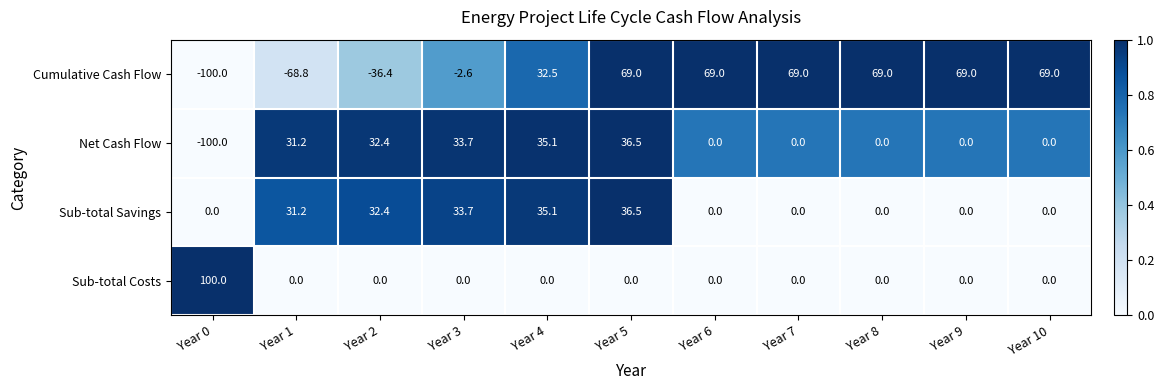

List the series in order of their overall mean, highest first.

Cumulative Cash Flow, Sub-total Savings, Sub-total Costs, Net Cash Flow